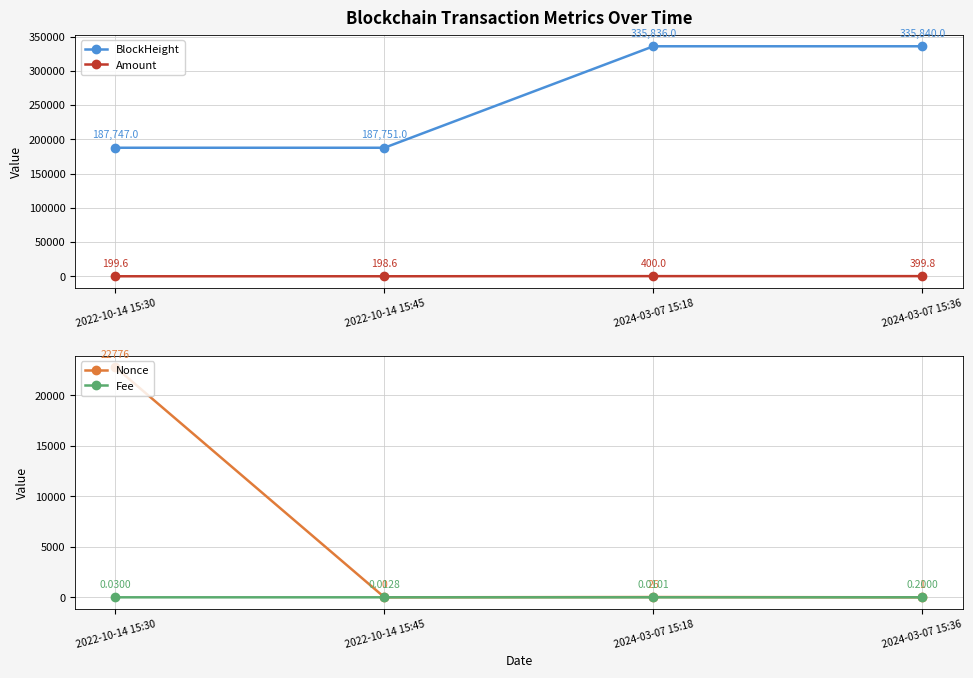

What is the greatest value displayed?

335840.0